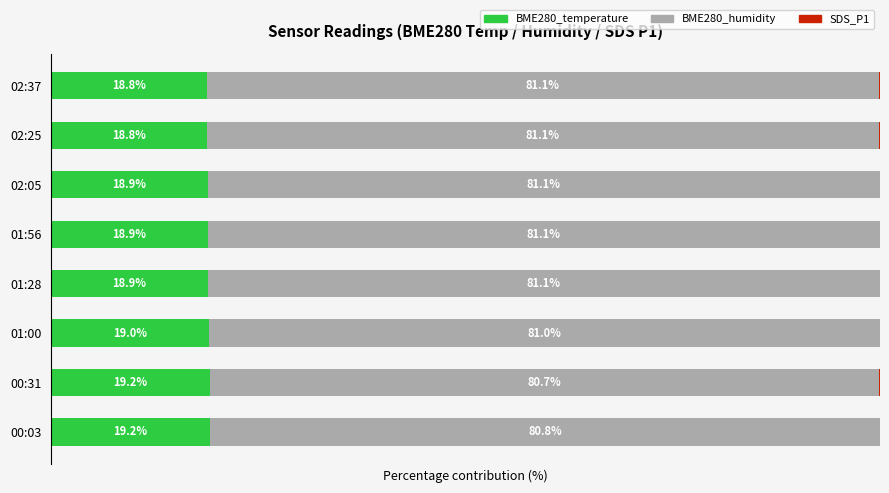

Reading right to left, list all the values displayed in this chart.

BME280_temperature: 18.8	18.8	18.9	18.9	18.9	19.0	19.2	19.2
BME280_humidity: 81.1	81.1	81.1	81.1	81.1	81.0	80.7	80.8
SDS_P1: 0.1	0.1	0.0	0.0	0.0	0.0	0.1	0.0